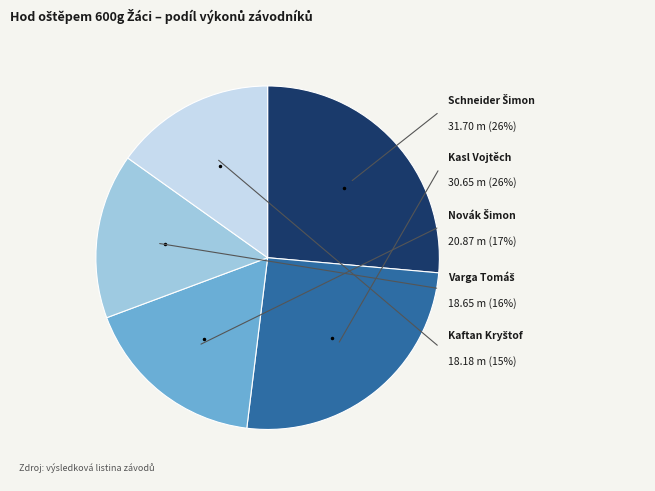

To the nearest percent, what is the combined percentage of Kasl Vojtěch and Novák Šimon?

43%